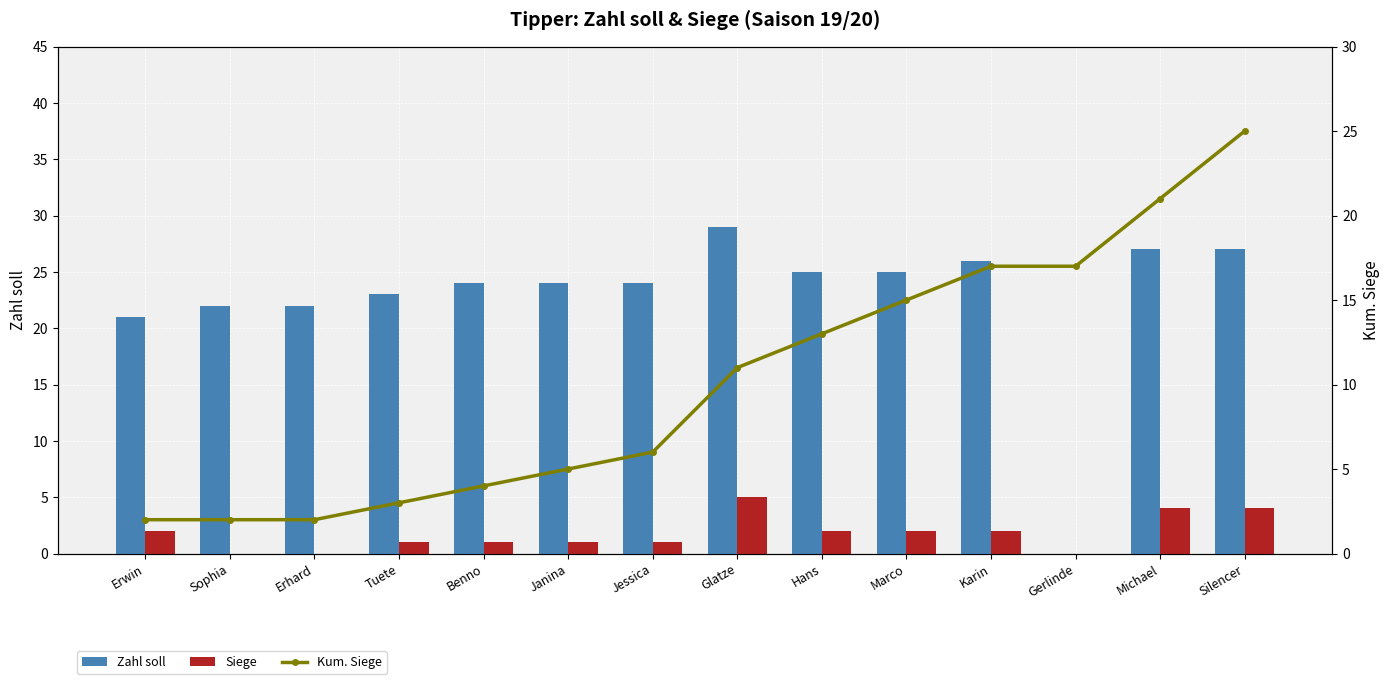

What is the sum of the Siege values at Glatze and Erwin?

7